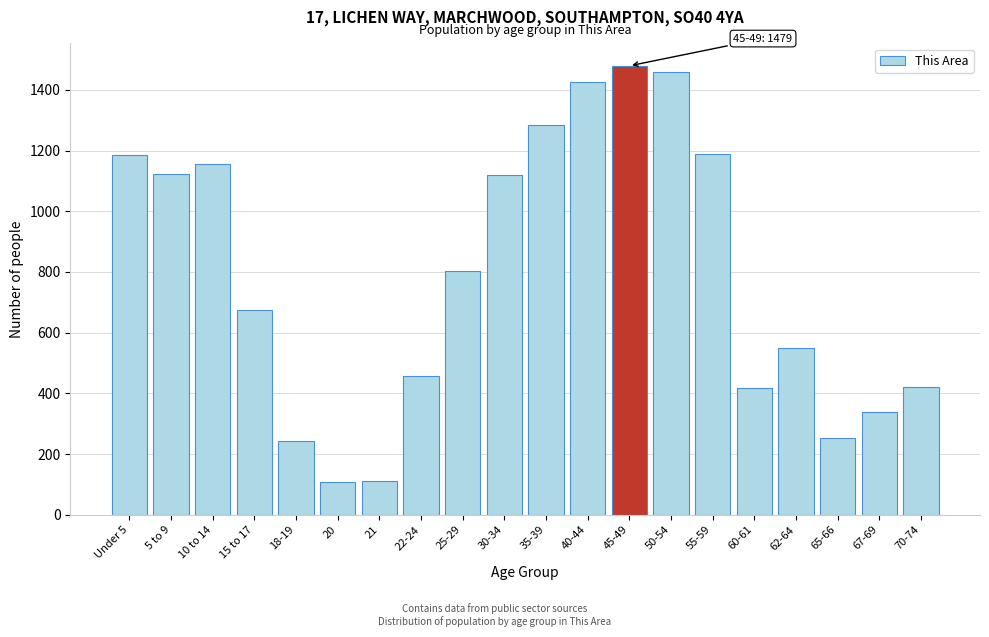

The chart shows a value of 422 at 70-74. True or false?

True